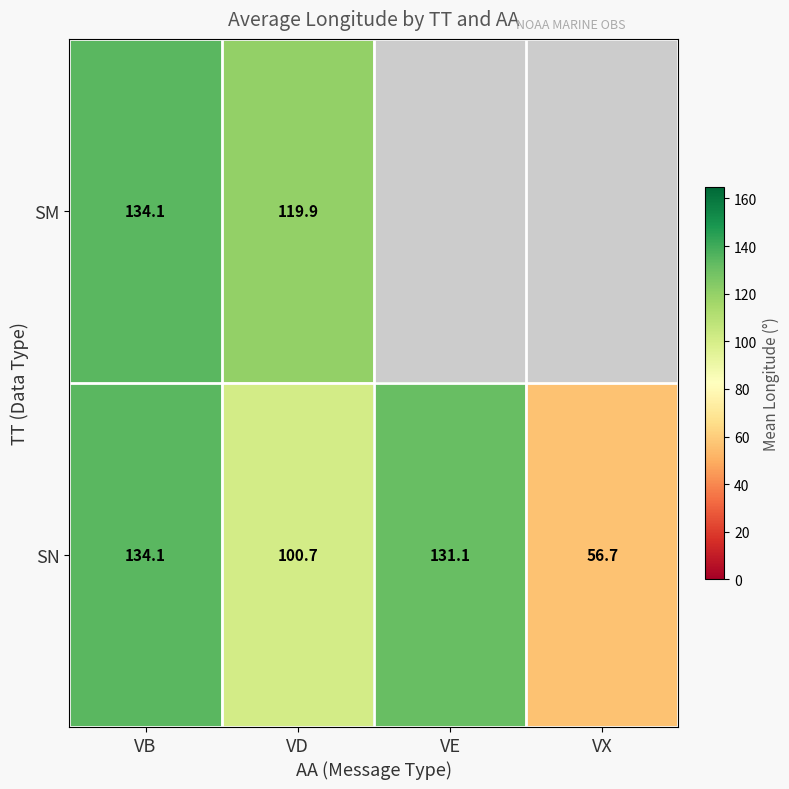

At which category does the chart reach its minimum across all series?

VE